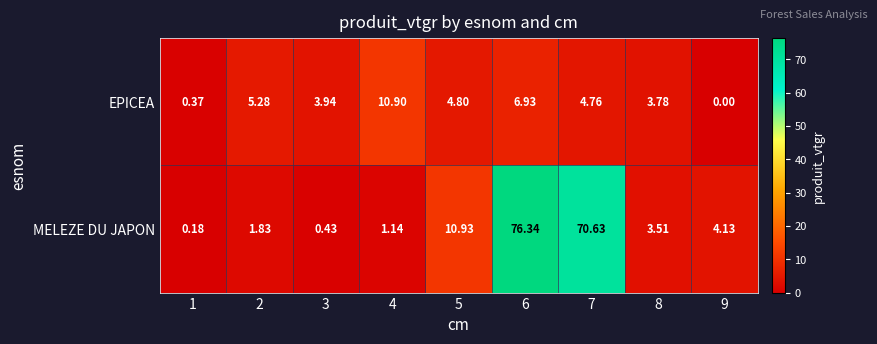

Rank the series by their maximum value, from lowest to highest.

EPICEA, MELEZE DU JAPON